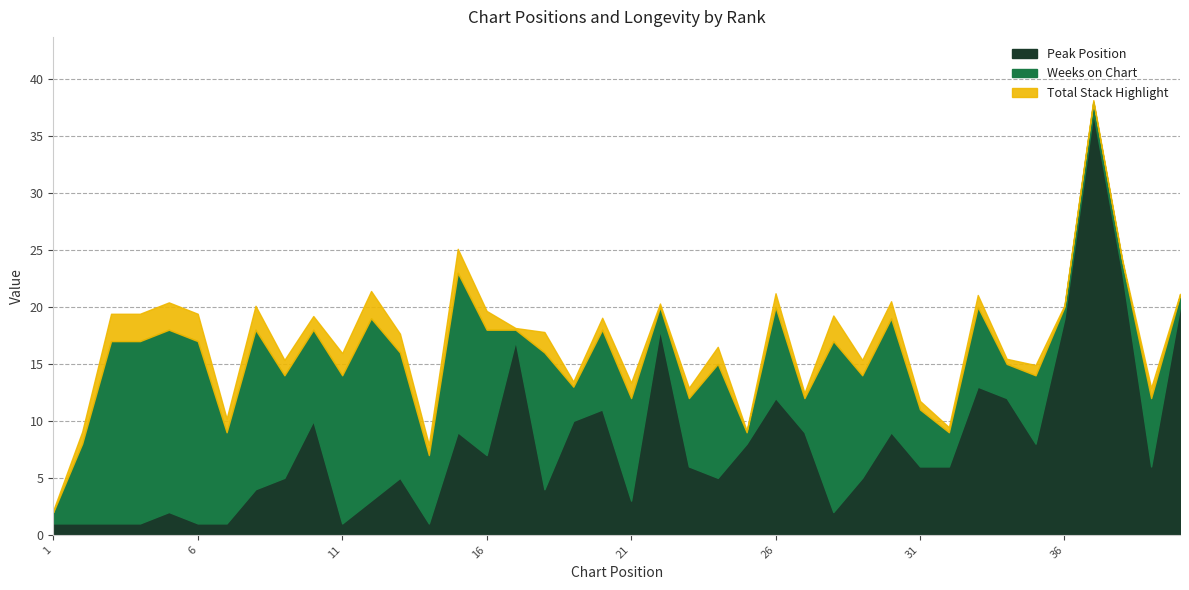

What is the average value of the Peak Position series?

8.1